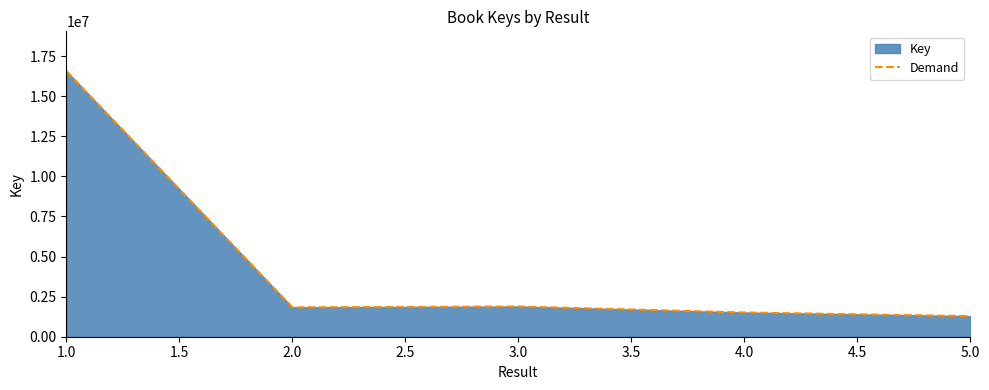

What is the change in value from 1.0 to 3.0?

-14673083